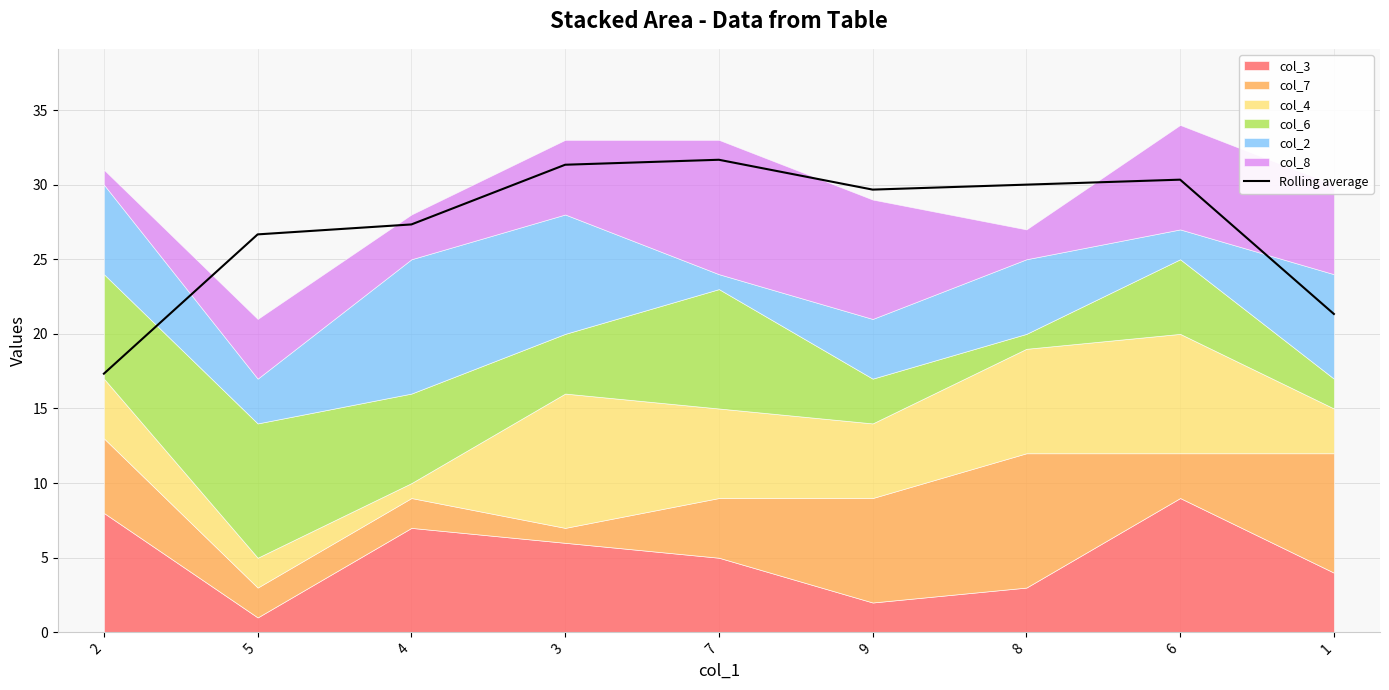

What is the difference between the maximum and second lowest values?

10.3